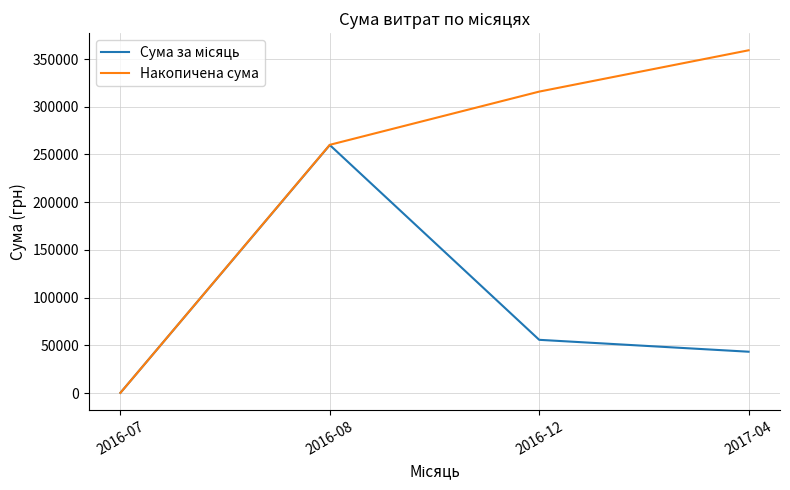

How many lines are shown in the chart?

2